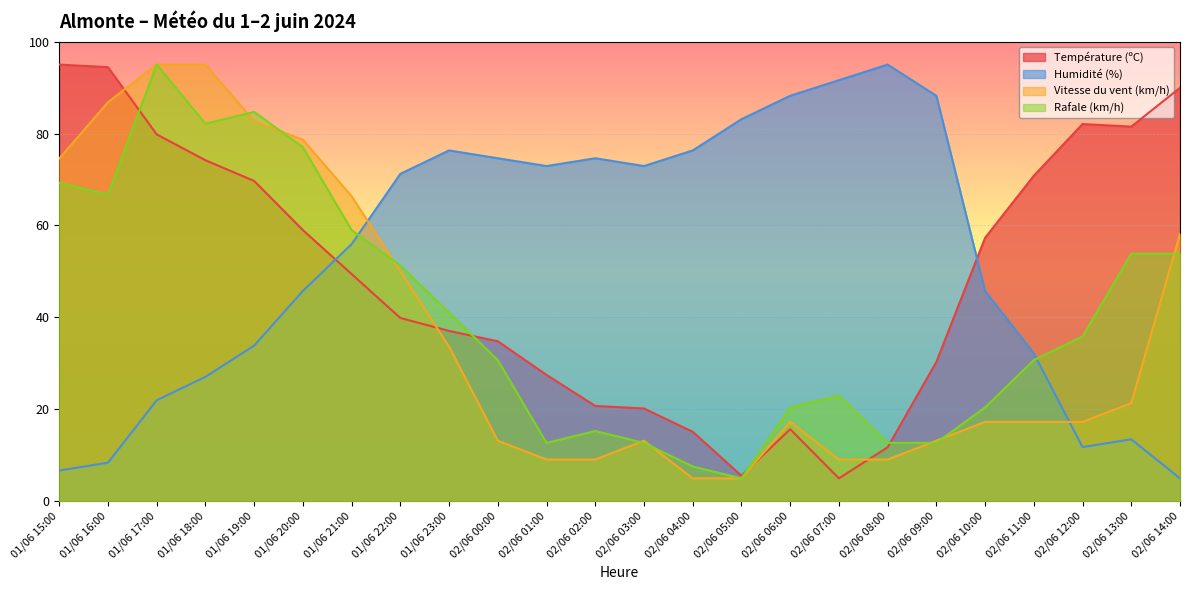

How many data points does each series have?

24